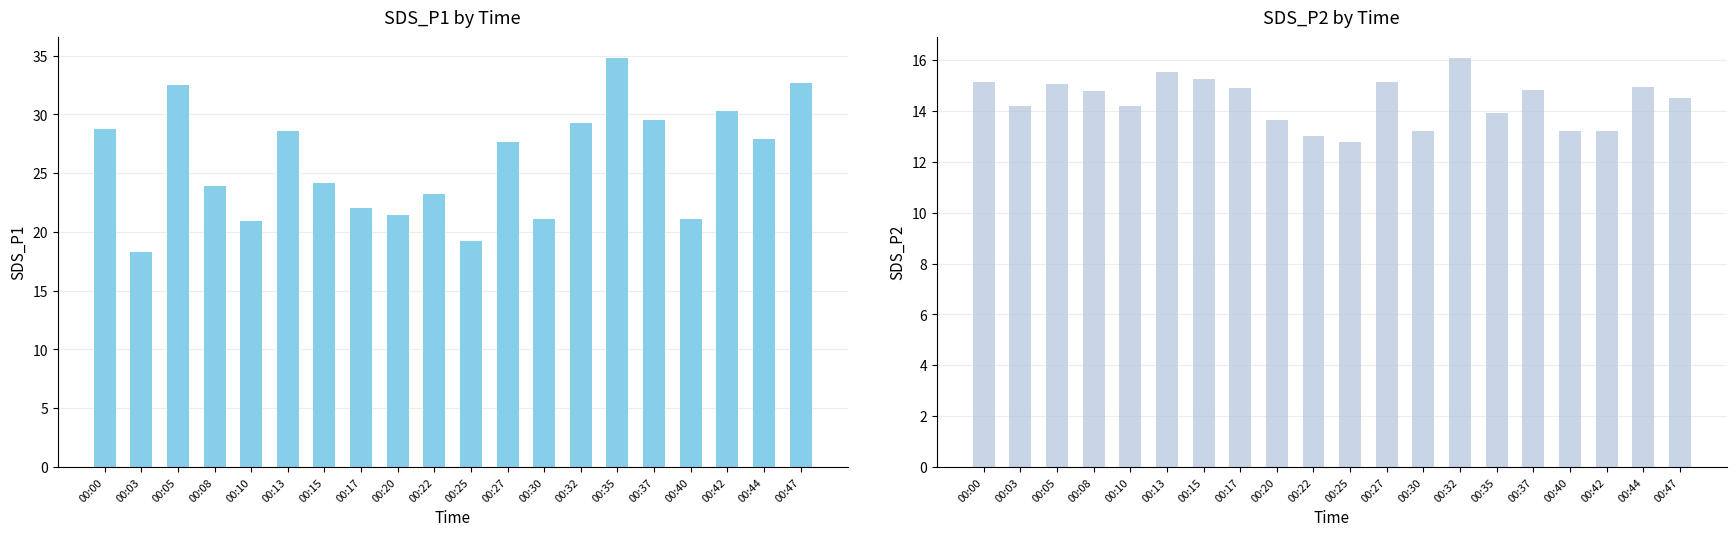

The SDS_P2 series shows 22.6 at 00:05. True or false?

False